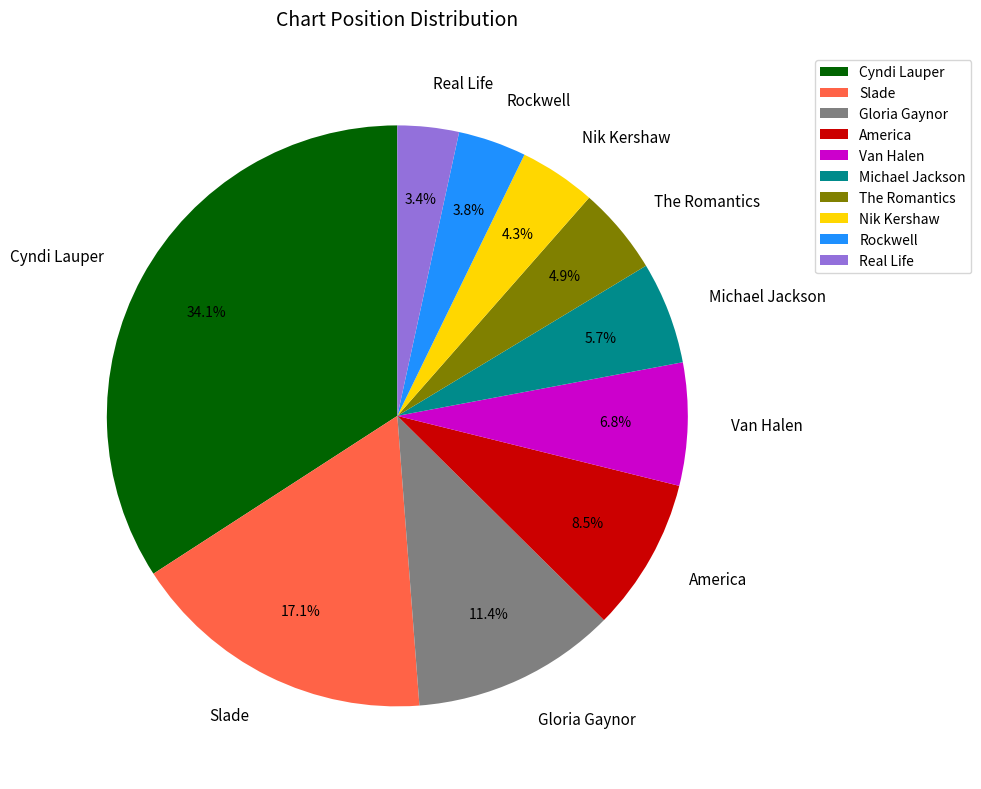

What percentage is the Cyndi Lauper slice, to the nearest percent?

34%